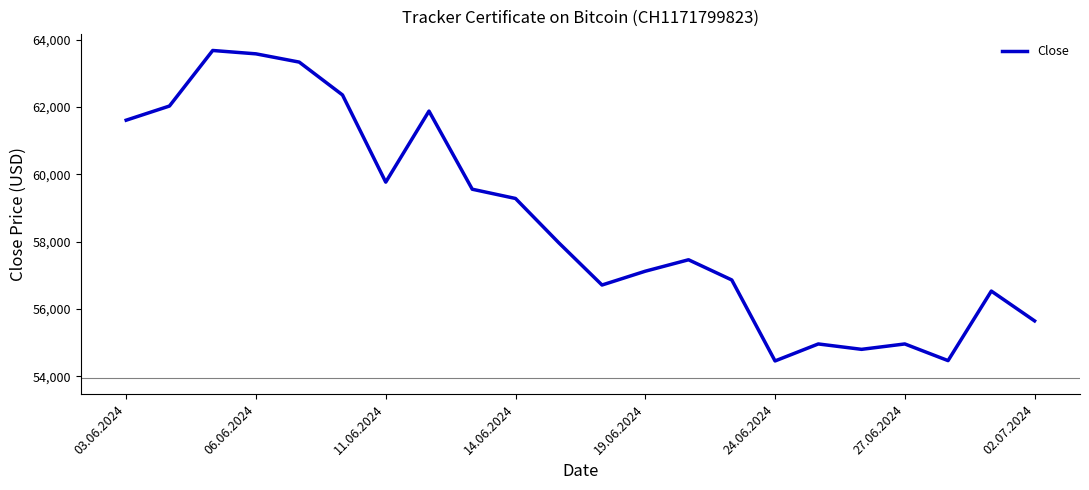

What is the difference between the maximum and minimum values?

9220